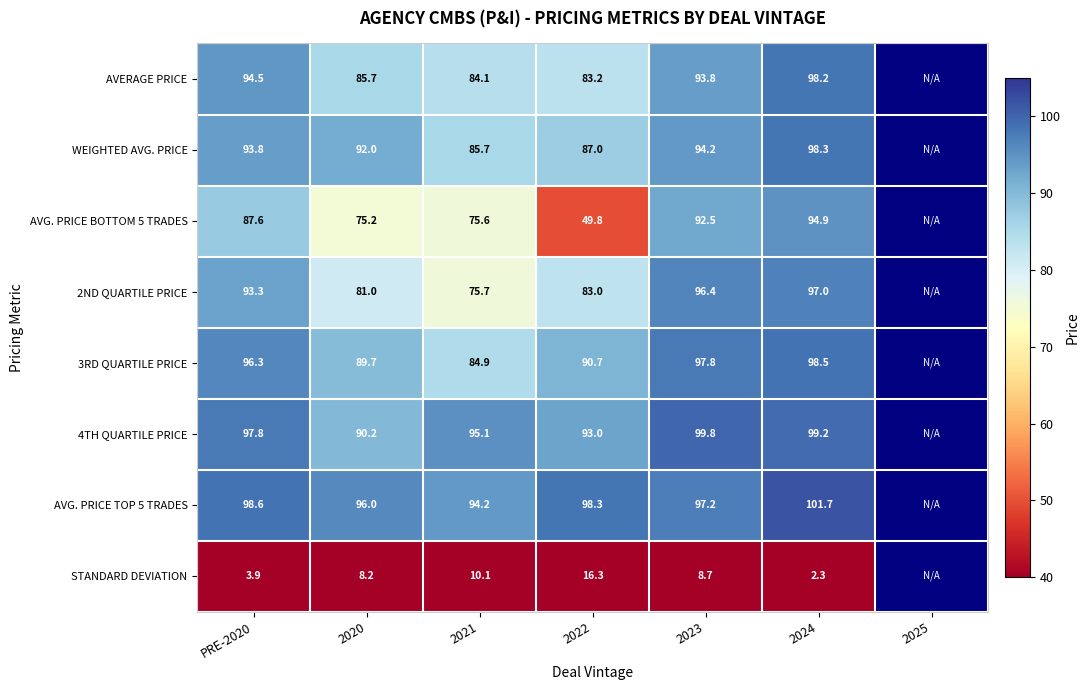

At 2024, list the series in order from largest to smallest.

AVG. PRICE TOP 5 TRADES, 4TH QUARTILE PRICE, 3RD QUARTILE PRICE, WEIGHTED AVG. PRICE, AVERAGE PRICE, 2ND QUARTILE PRICE, AVG. PRICE BOTTOM 5 TRADES, STANDARD DEVIATION